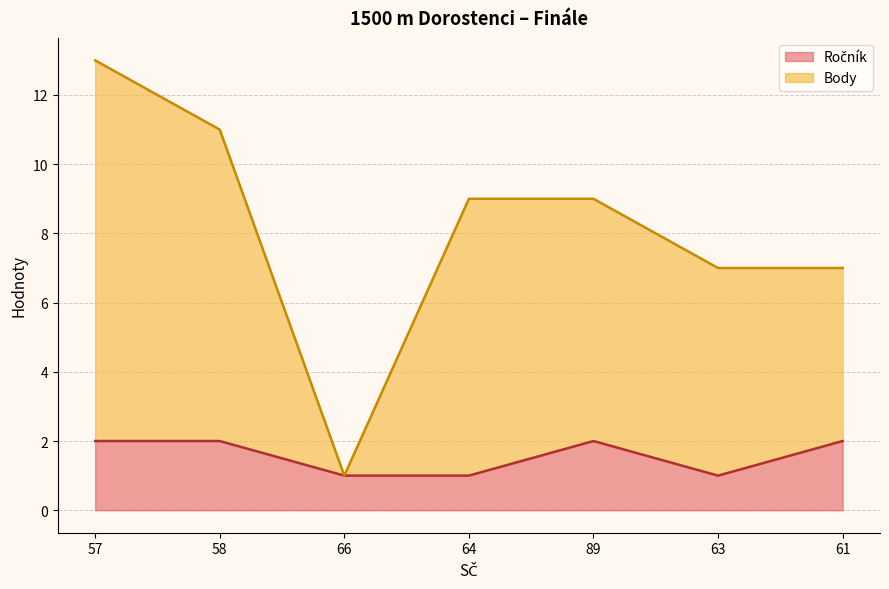

True or false: Body and Ročník cross at least once.

False